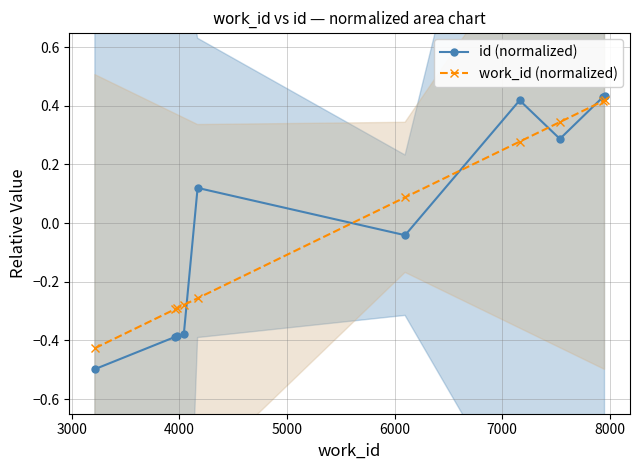

True or false: id (normalized) has more than 0 points higher than both neighbors.

True